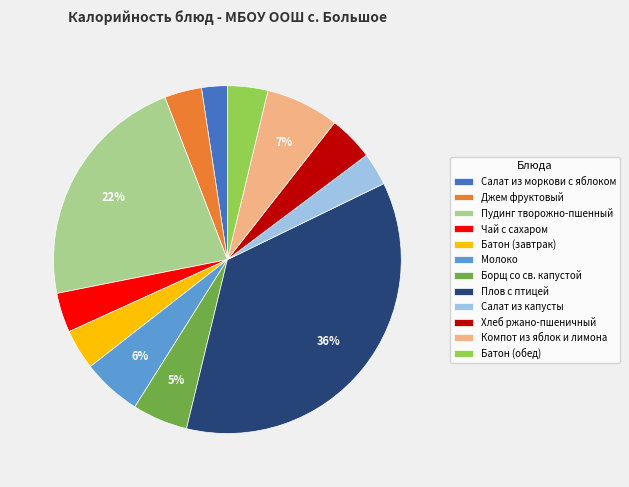

Is the sum of Чай с сахаром and Хлеб ржано-пшеничный greater than half?

No